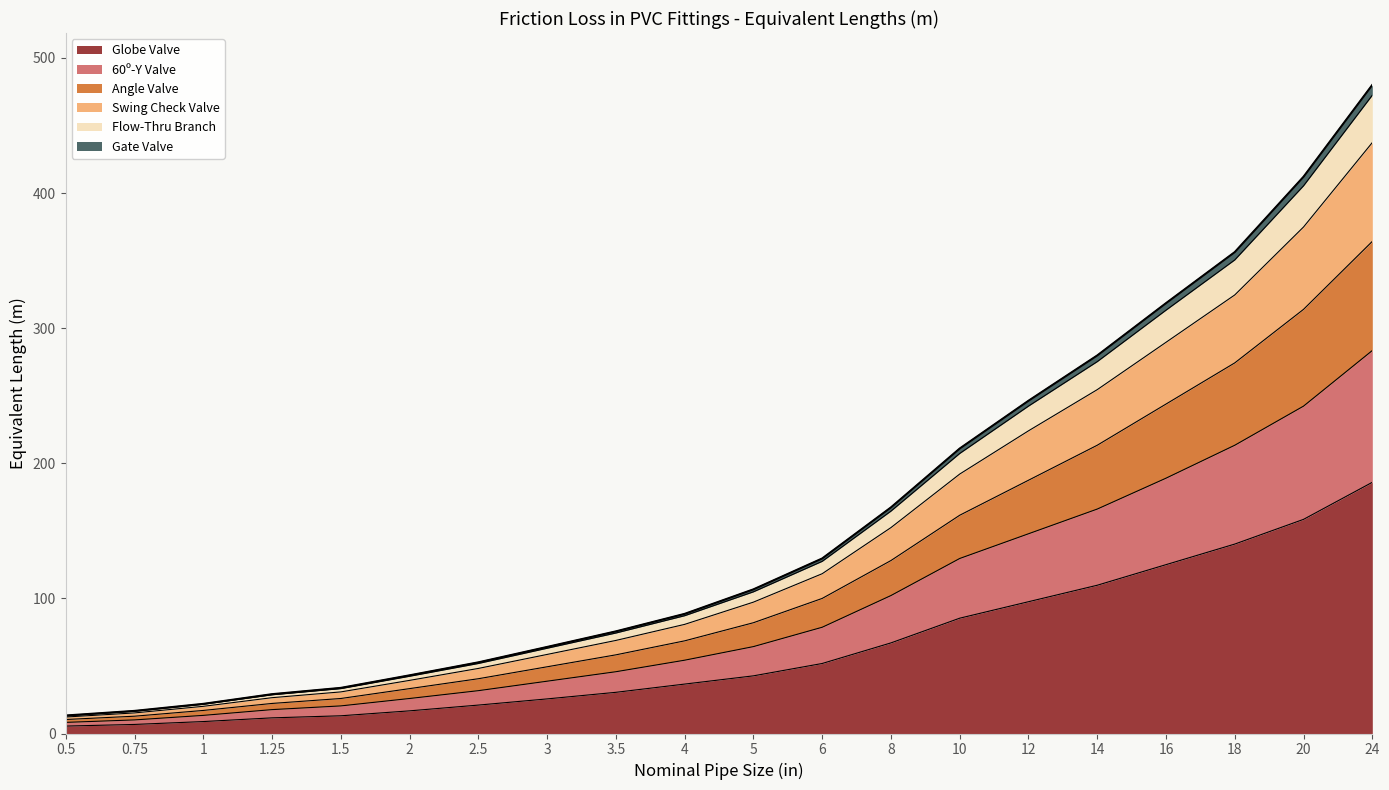

What is the highest value of the Globe Valve series?

185.9